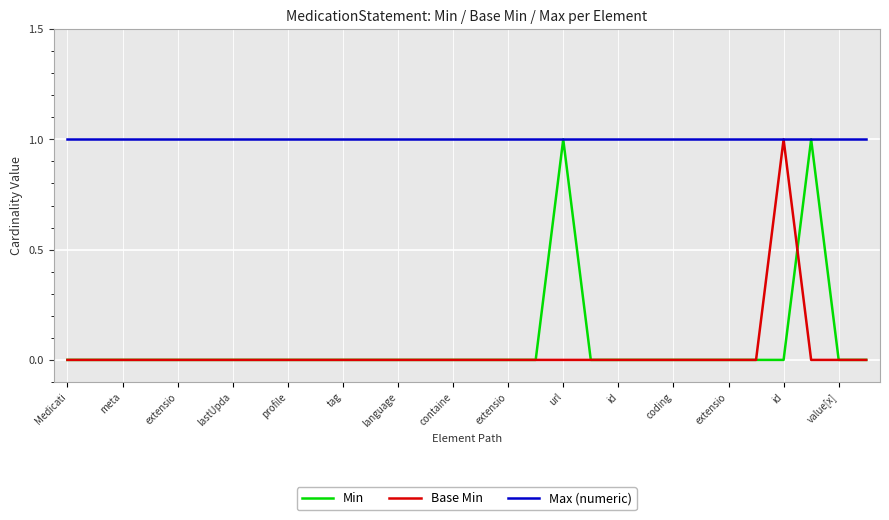

At how many categories does at least one series exceed 0?

30